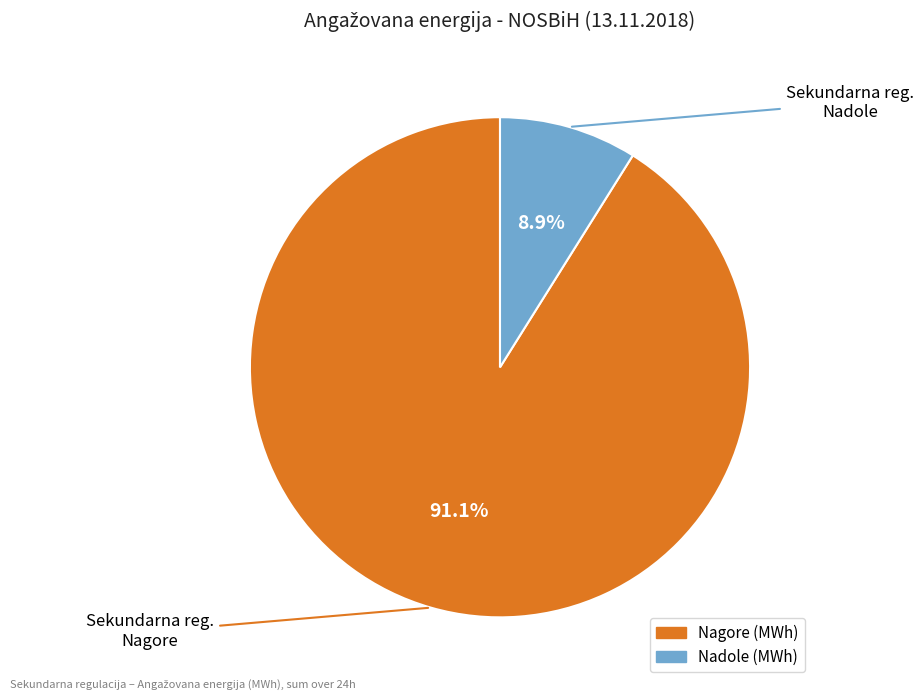

Is there any slice that represents more than half of the pie?

Yes